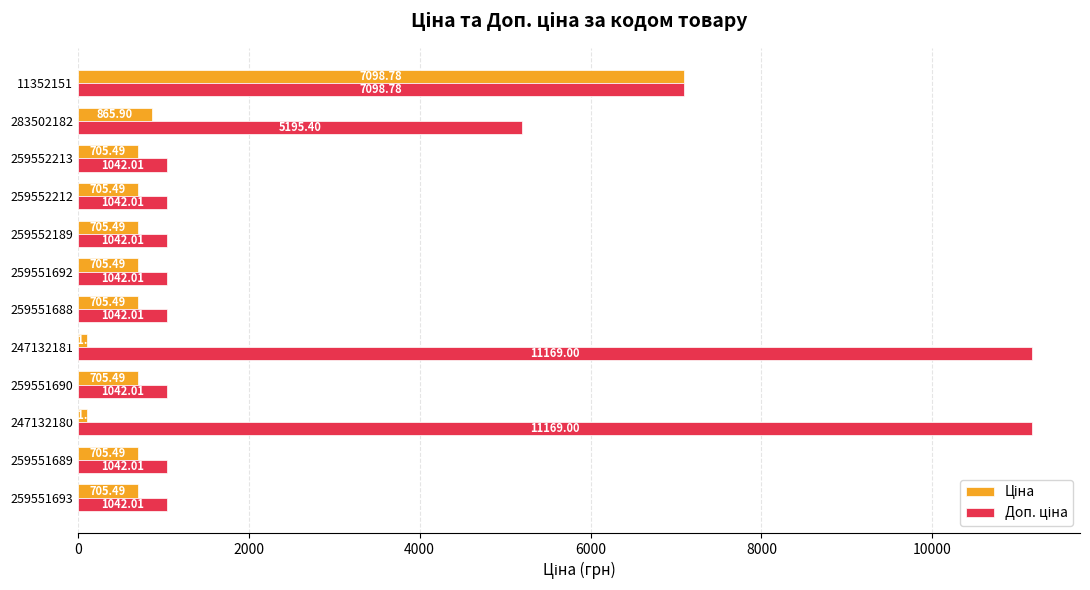

What is the difference between the highest and lowest values at 259551688?

336.5